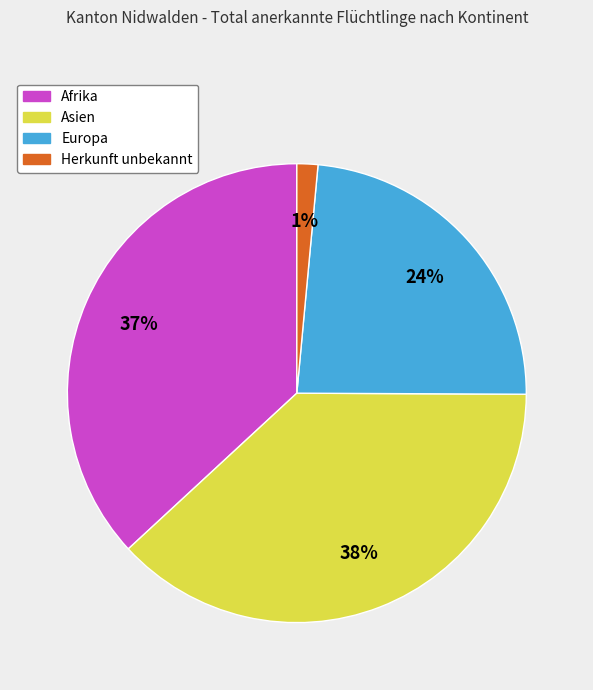

Combined, do Europa and Afrika account for over 50%?

Yes